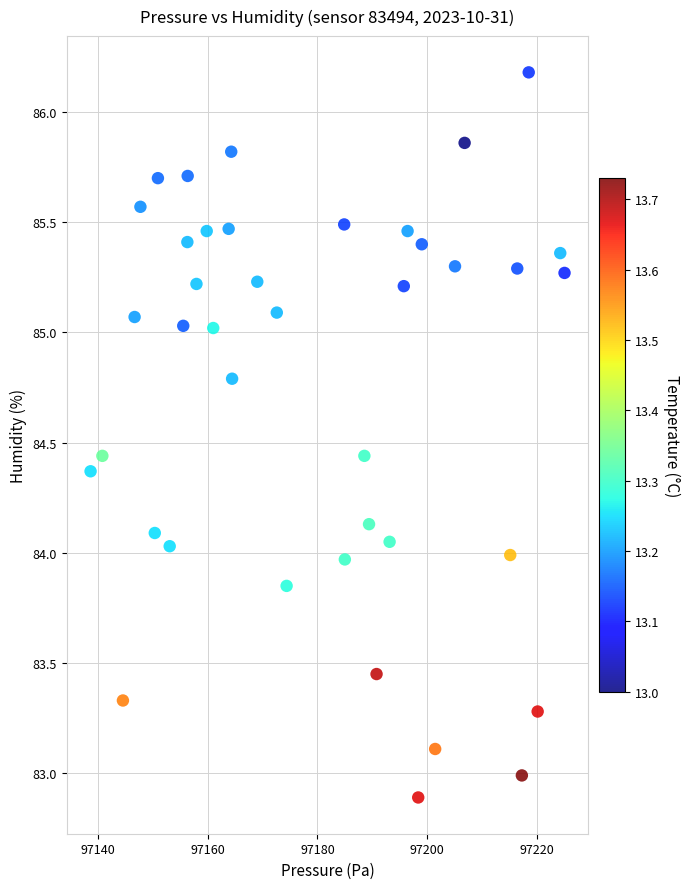

What is the range of Y values (max minus min)?

3.3